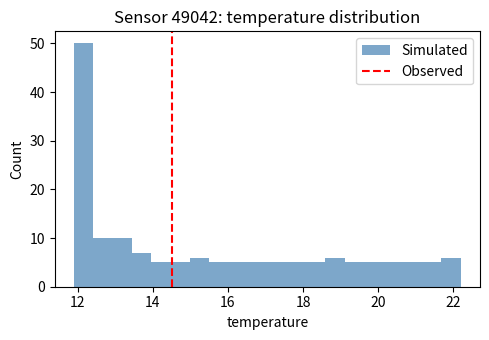

Around what value on the x-axis is the tallest bar? Give the approximate position of its centre, as read against the axis.

12.2